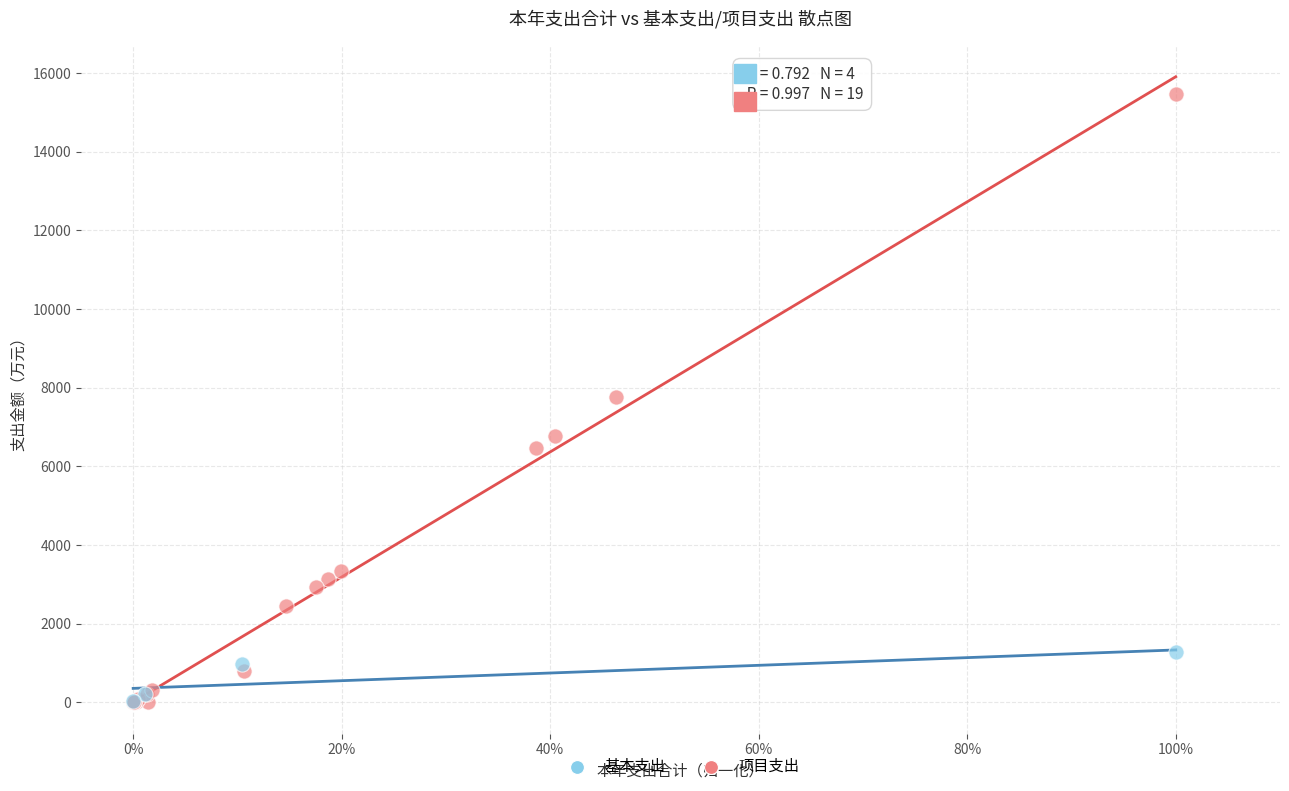

Which series contains the highest Y value?

项目支出